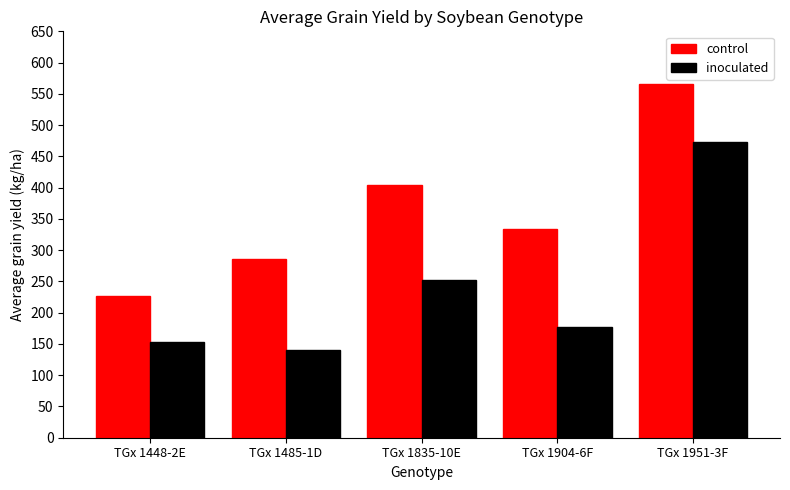

At which category is the sum across all series the highest?

TGx 1951-3F